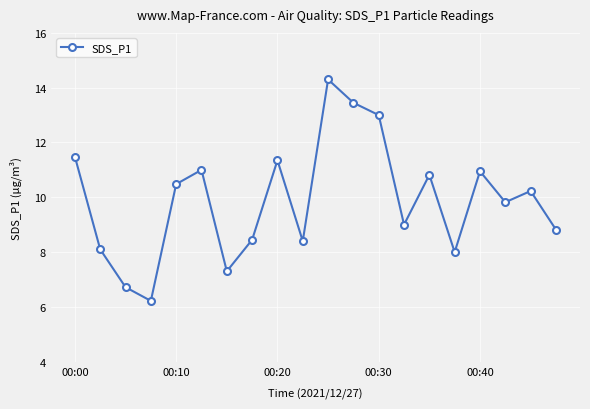

What is the value of the 3rd point from the left?

6.7